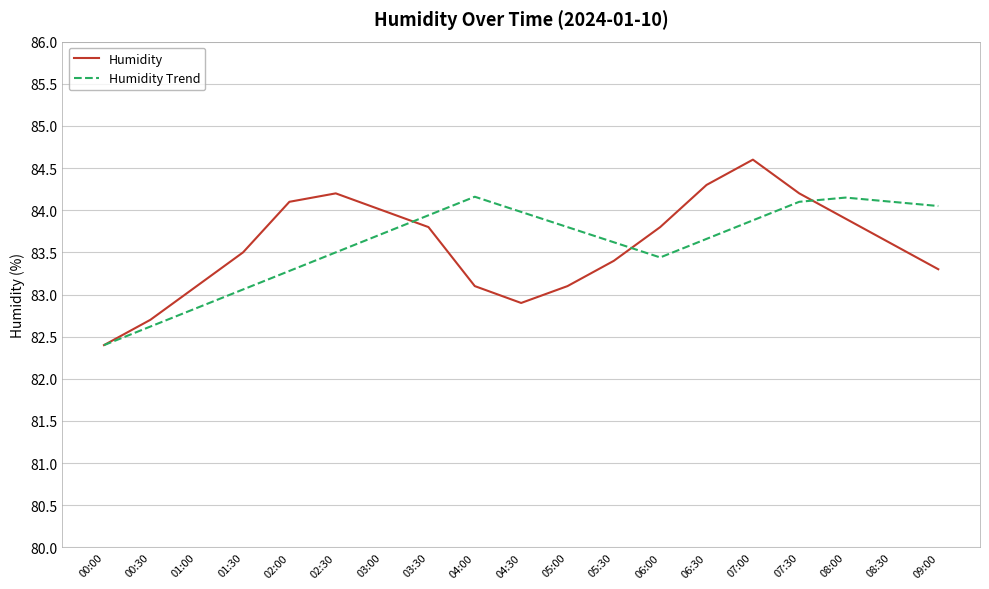

Is the value of Humidity Trend at 09:00 greater than the value of Humidity at 09:00?

Yes